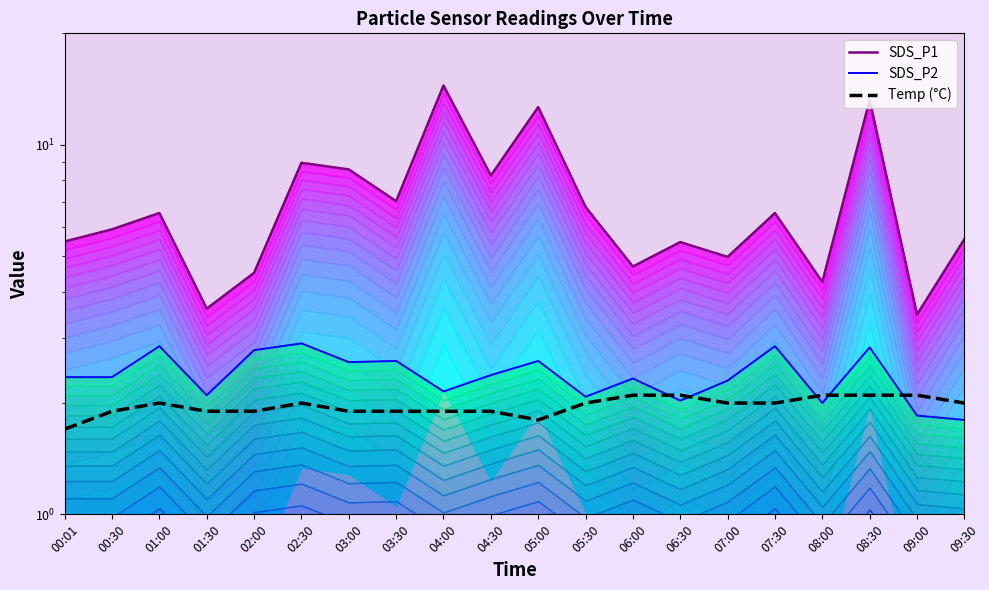

At how many categories does at least one series exceed 8?

6